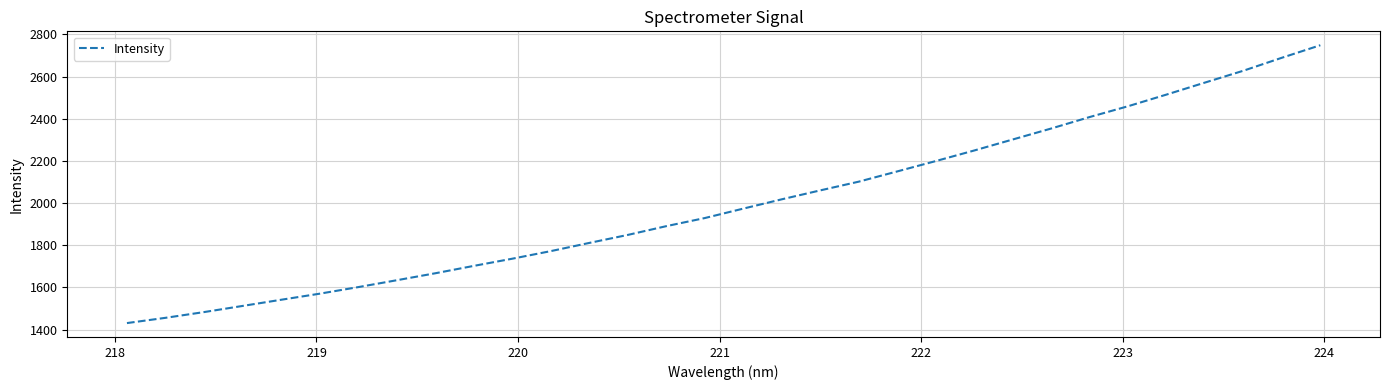

What is the smallest value displayed?

1431.1